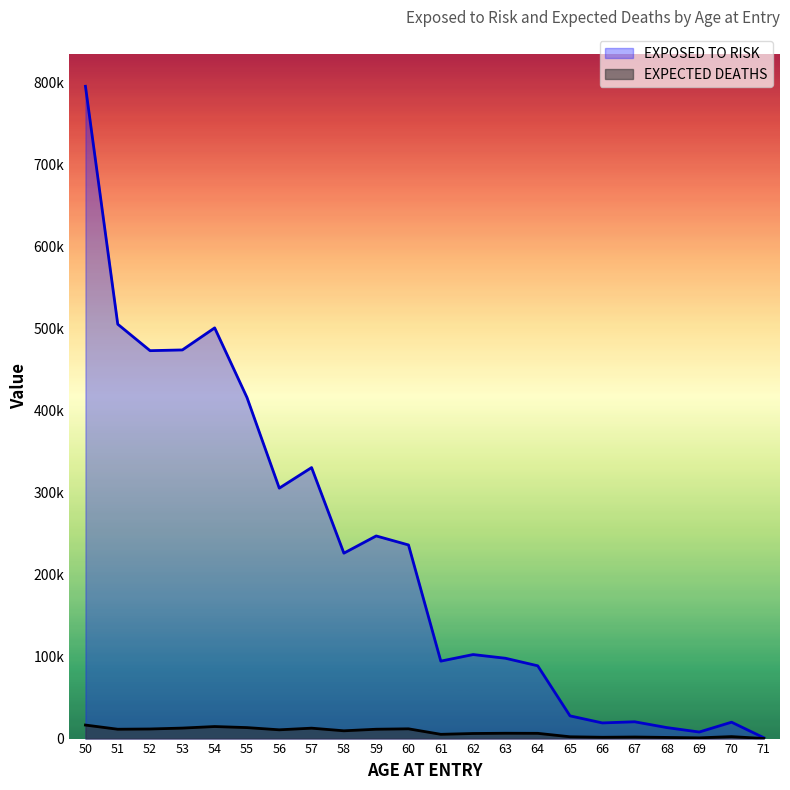

At how many categories does at least one series exceed 792205?

1